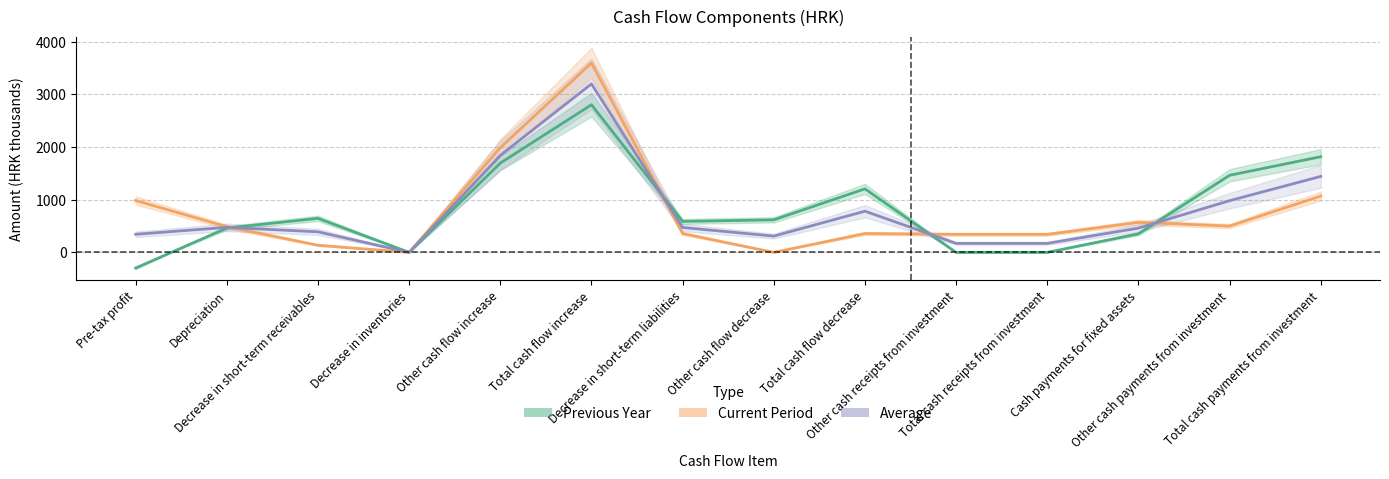

What is the greatest value displayed?

3596.9